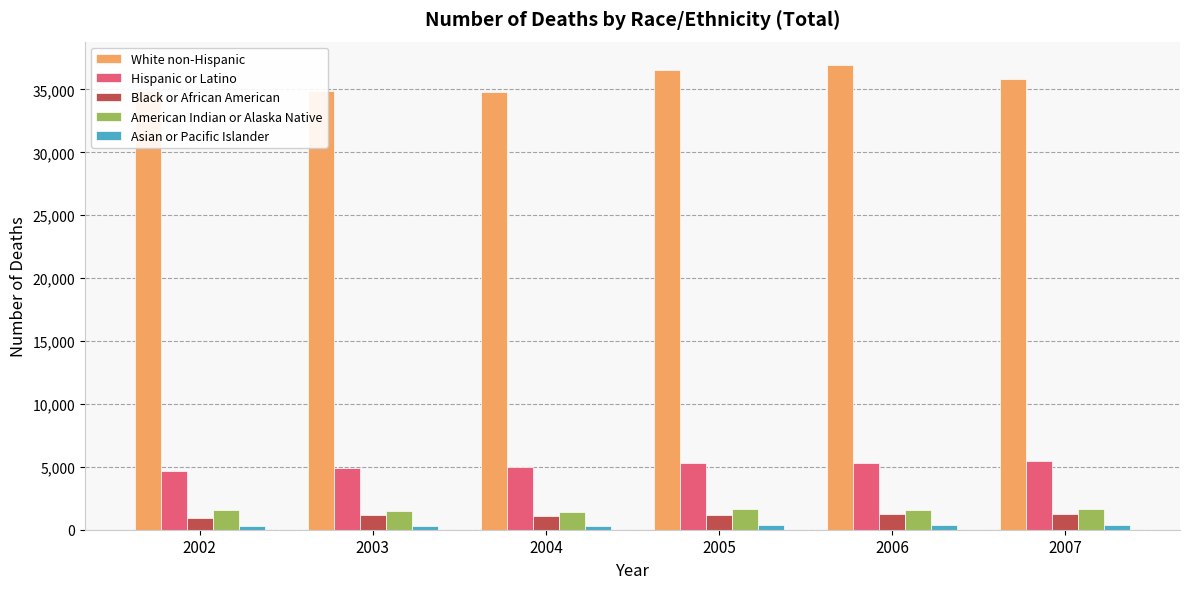

What is the difference between the second highest and minimum values in the Black or African American series?

324